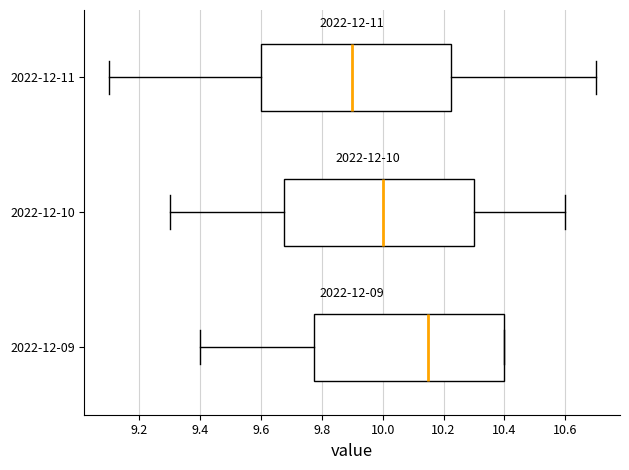

Which box's median line is the furthest to the right?

2022-12-09